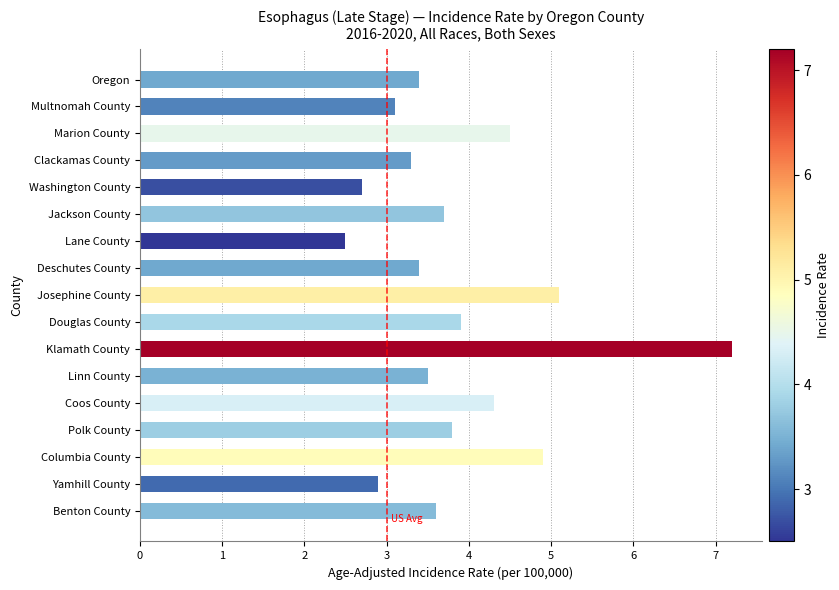

What is the label of the 1st bar from the bottom?

Benton County